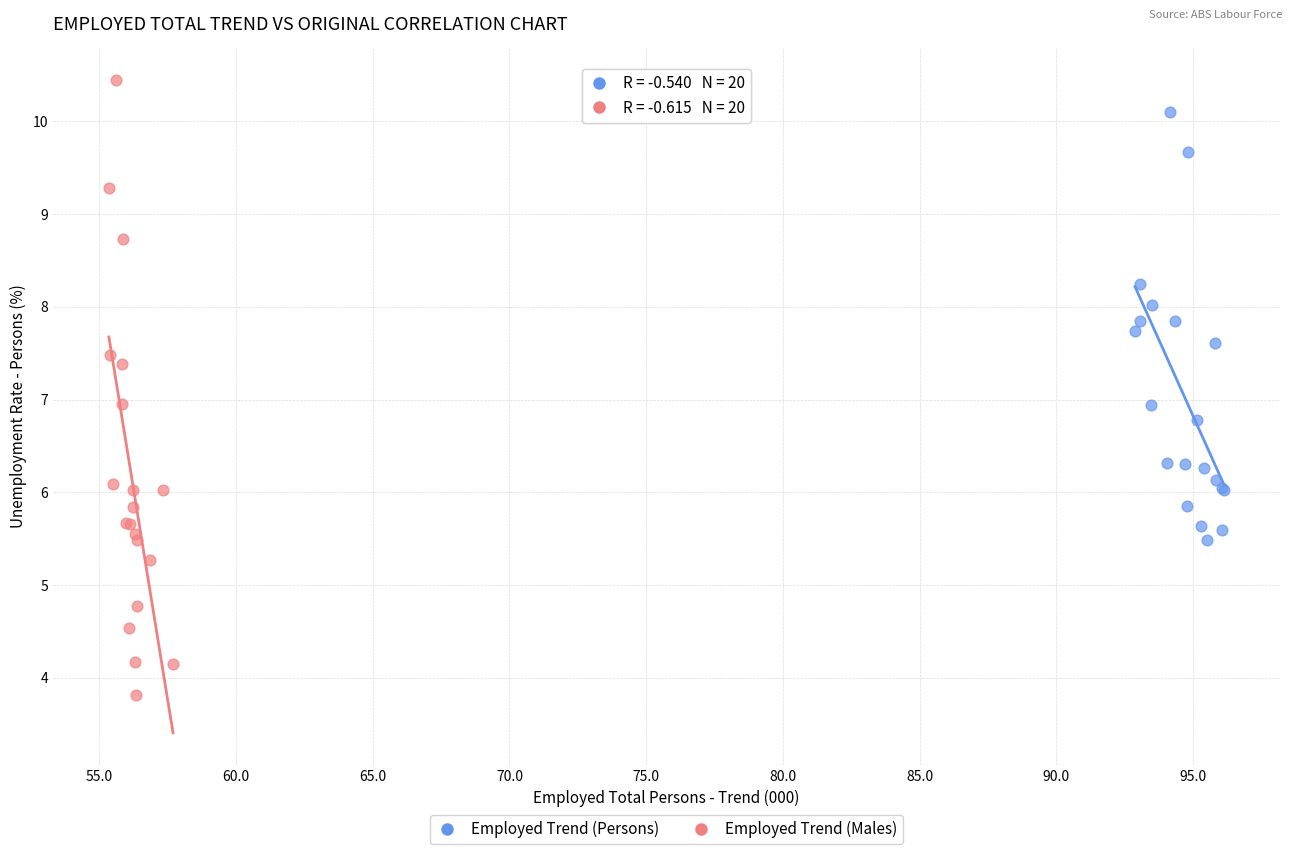

What are all the series names shown in the legend?

Employed Trend (Persons), Employed Trend (Males)